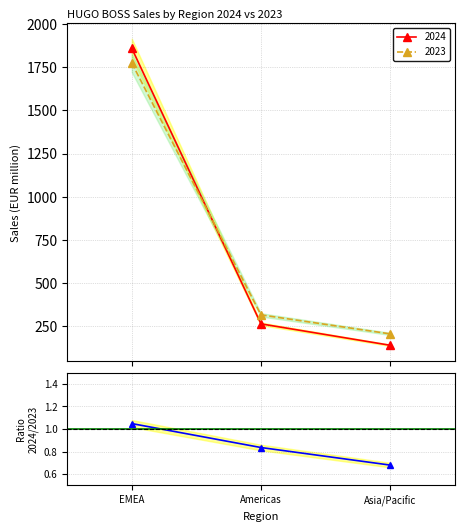

What is the value of the 3rd point from the left?

0.7